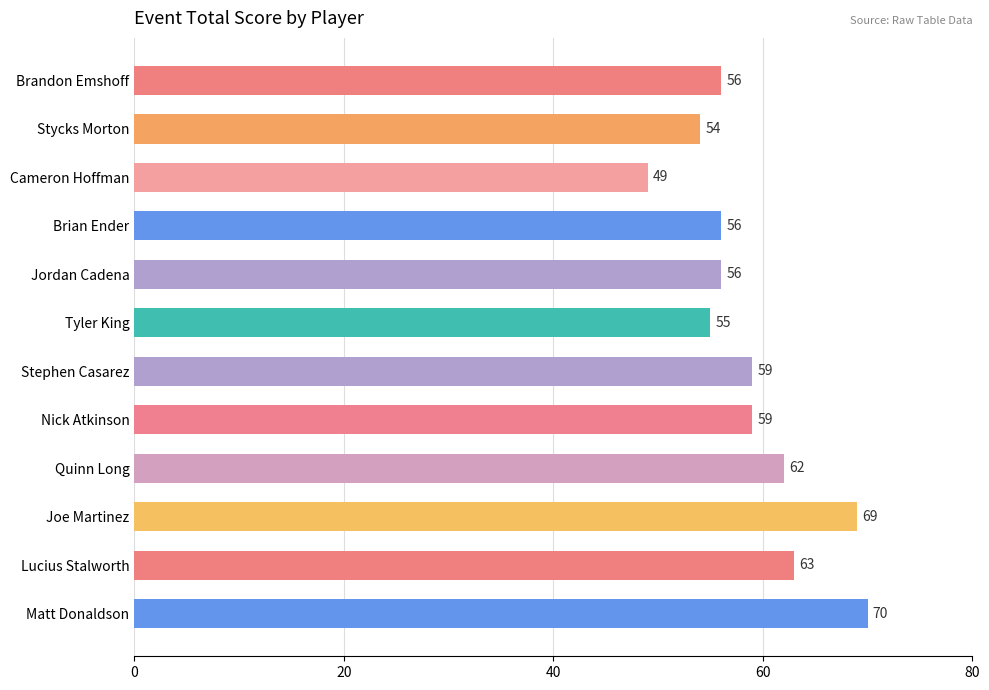

Reading top to bottom, extract all data points from this chart.

56	54	49	56	56	55	59	59	62	69	63	70